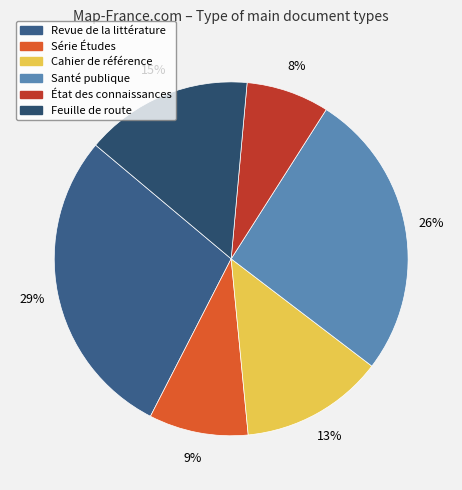

Is it true that Revue de la littérature is 29% of the pie?

True